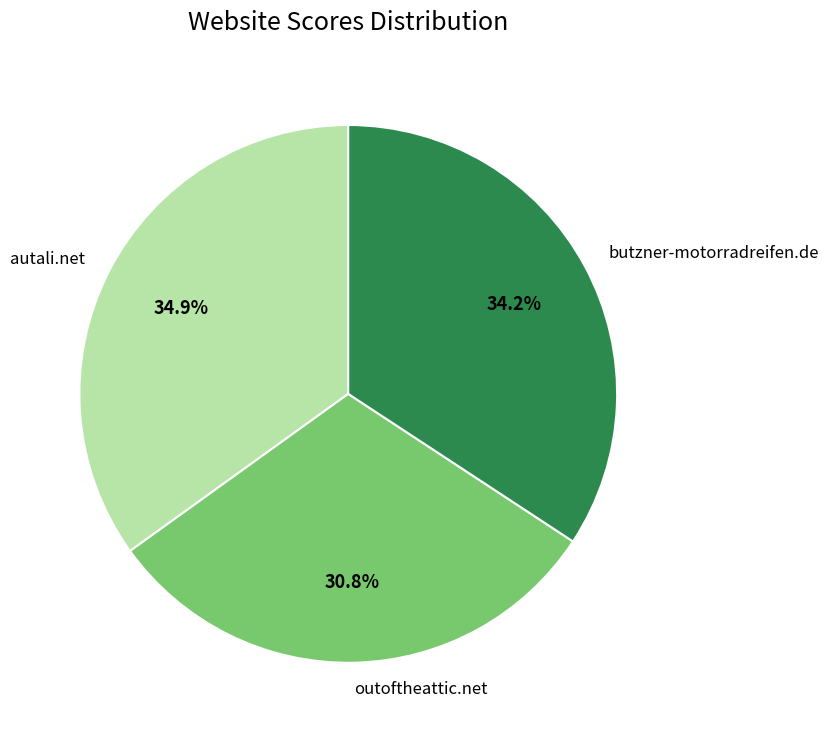

Count the number of slices in the pie.

3